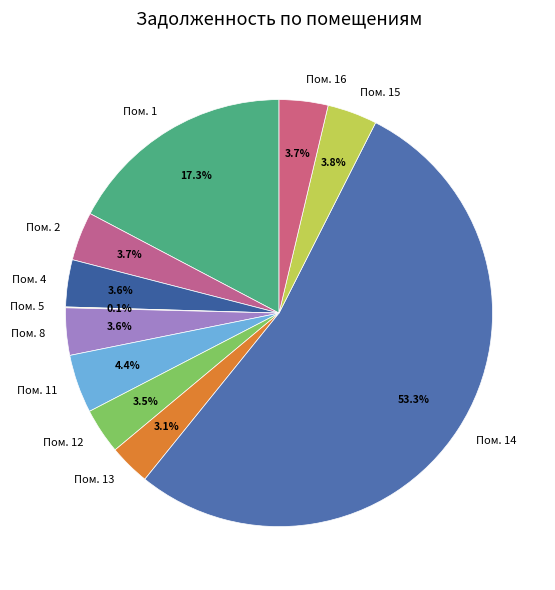

Which slice represents more than half of the pie?

Пом. 14